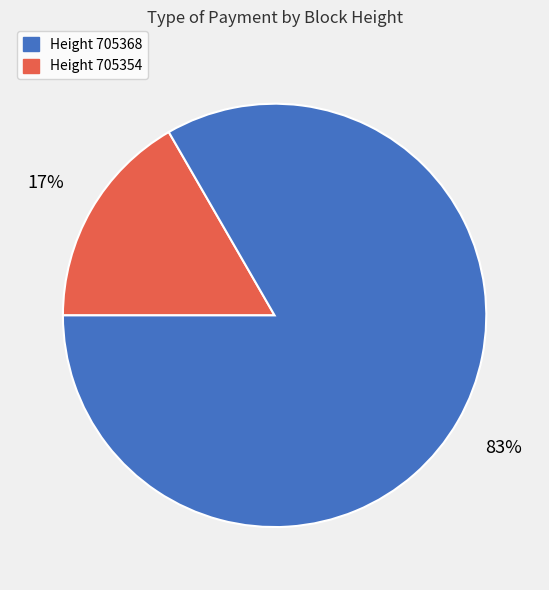

To the nearest percent, what is the average slice percentage?

50%